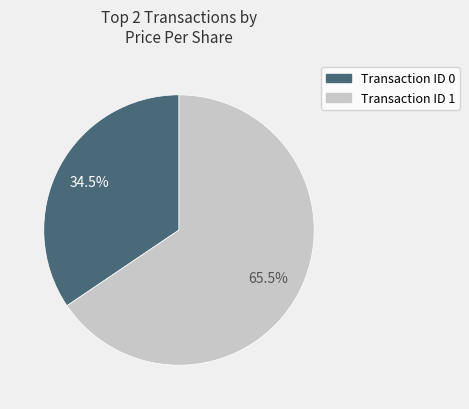

To the nearest percent, what is the difference between the largest and smallest slice percentages?

31%